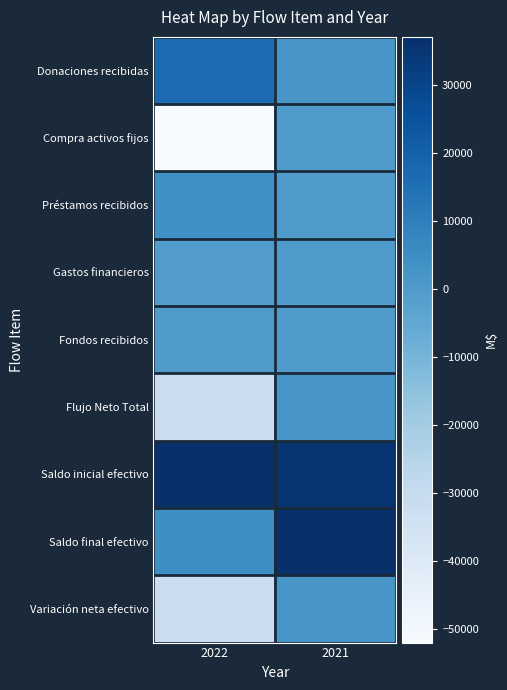

Reading right to left, extract all data points from this chart.

Donaciones recibidas: 2021=1700	2022=16378
Compra activos fijos: 2021=0	2022=-52000
Préstamos recibidos: 2021=0	2022=4000
Gastos financieros: 2021=0	2022=-622
Fondos recibidos: 2021=0	2022=357
Flujo Neto Total: 2021=1700	2022=-31887
Saldo inicial efectivo: 2021=35303	2022=36503
Saldo final efectivo: 2021=37003	2022=4616
Variación neta efectivo: 2021=1700	2022=-31887